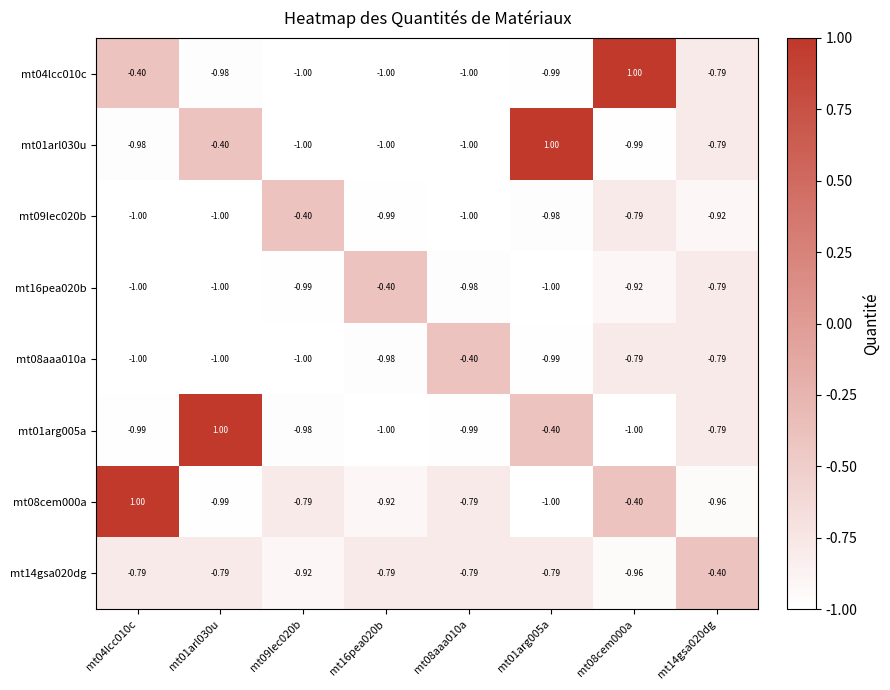

Is the value of mt09lec020b at mt01arg005a greater than the value of mt08cem000a at mt01arg005a?

Yes